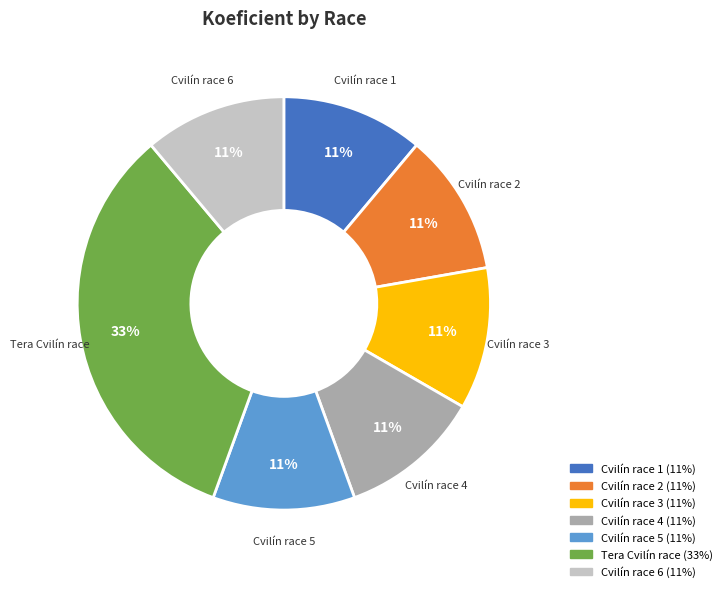

Is it true that Cvilín race 1 is 11% of the pie?

True